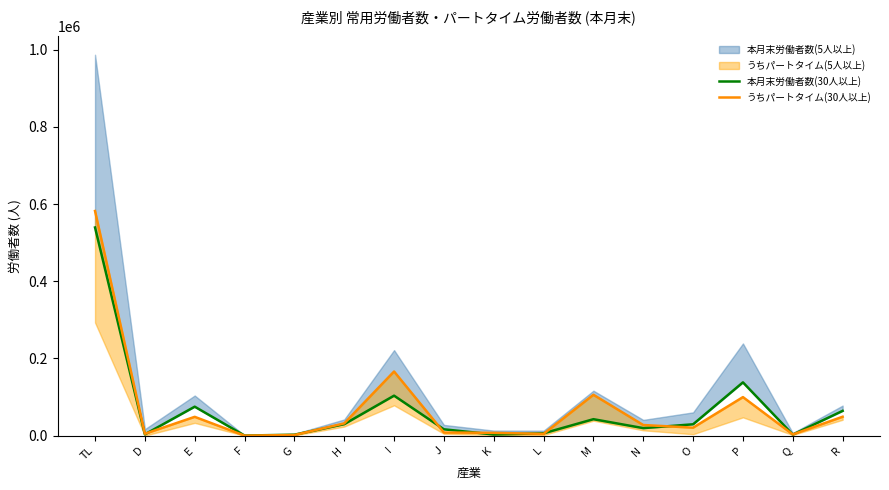

List the labels in order of 本月末労働者数(30人以上) value, smallest first.

F, G, Q, K, D, L, J, N, O, H, M, R, E, I, P, TL